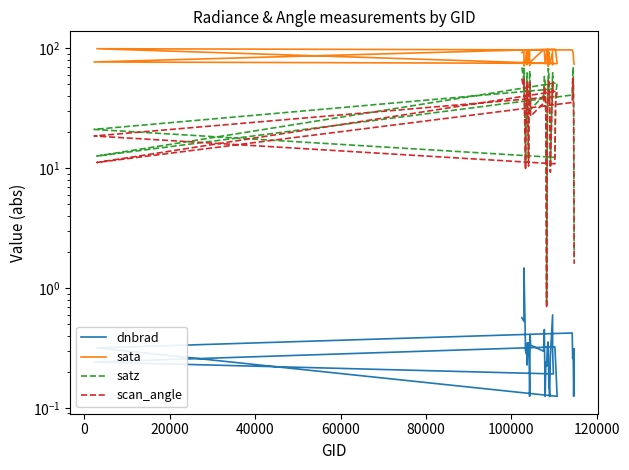

Which series has the largest total across all categories?

sata